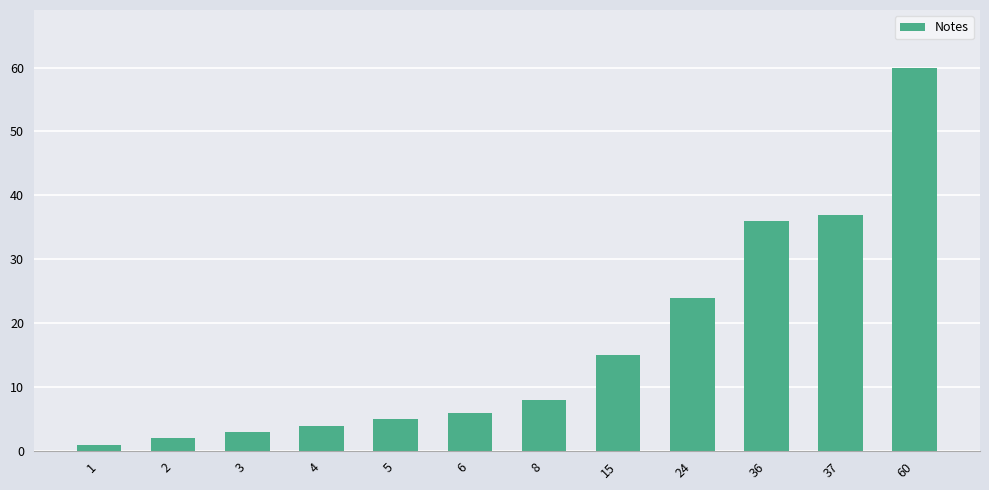

Reading left to right, transcribe all the data shown in this chart.

1=1	2=2	3=3	4=4	5=5	6=6	8=8	15=15	24=24	36=36	37=37	60=60